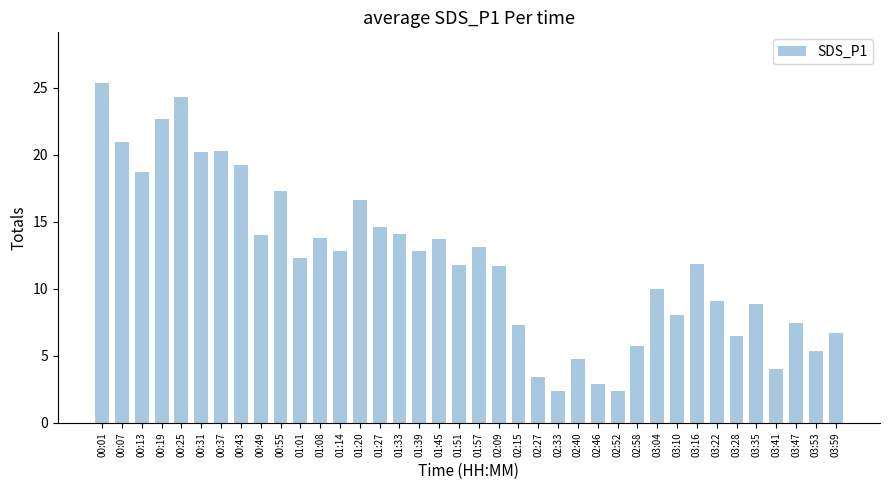

How many categories are shown in the chart?

38